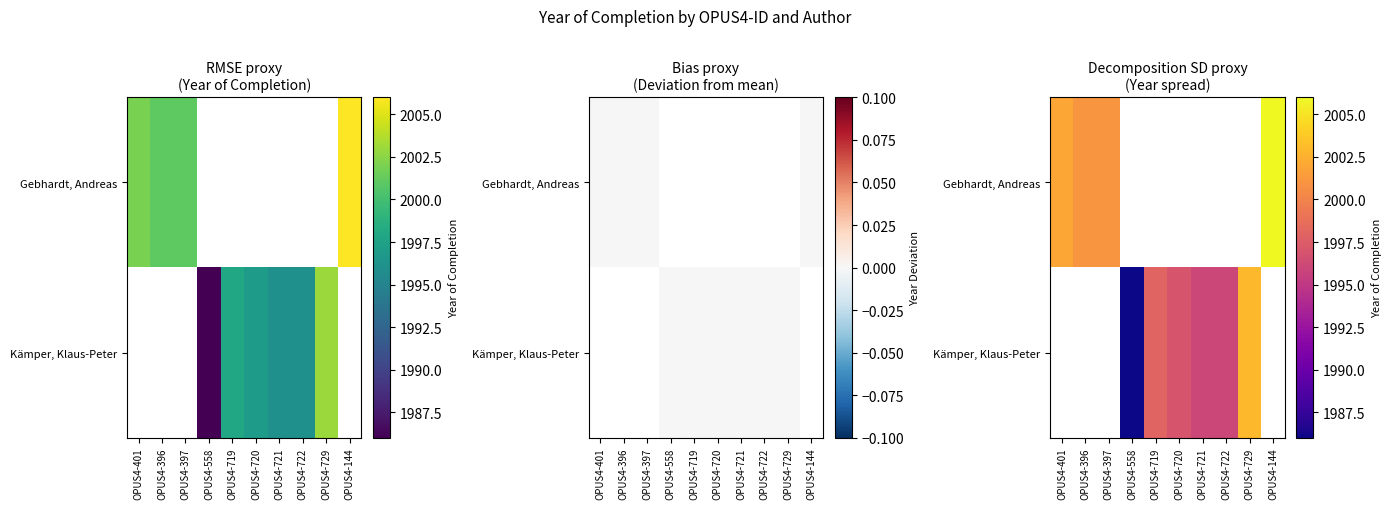

Where is Gebhardt, Andreas nearest to the value 2003?

OPUS4-401